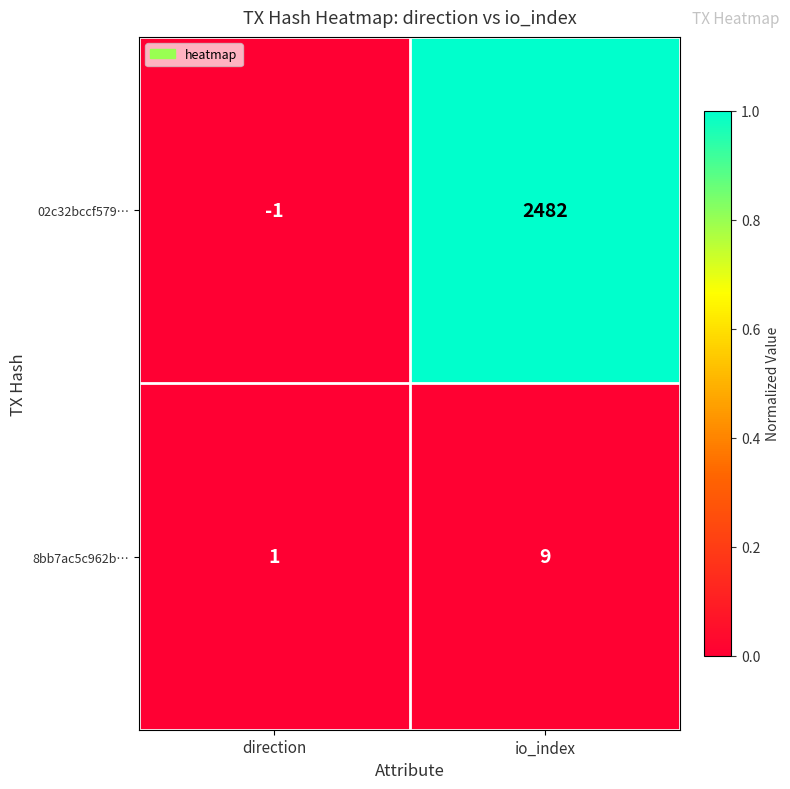

The value of 8bb7ac5c962b… at direction is 0. True or false?

False